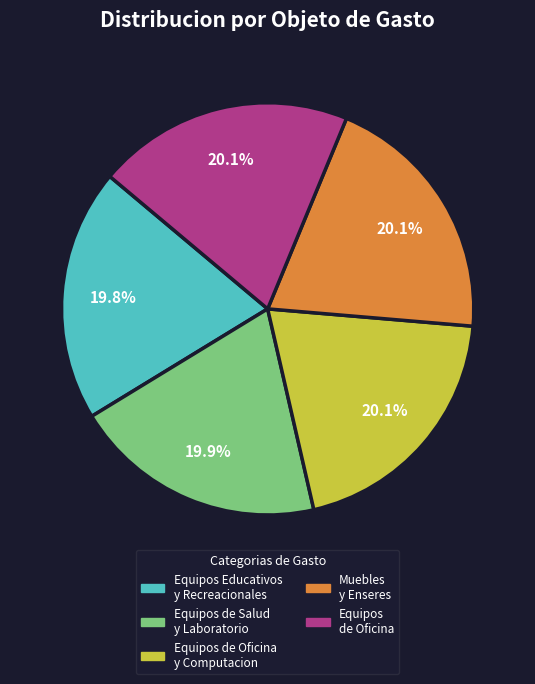

Approximately how many times larger is the value at Equipos Educativos y Recreacionales compared to Equipos de Salud y Laboratorio?

1.0